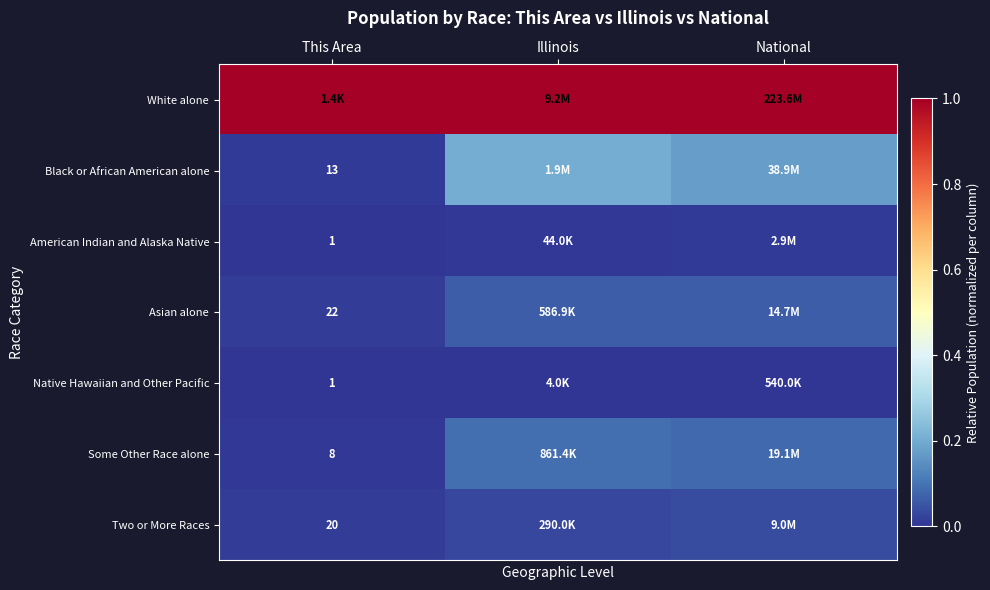

Rank the series by their maximum value, from lowest to highest.

Native Hawaiian and Other Pacific, American Indian and Alaska Native, Two or More Races, Asian alone, Some Other Race alone, Black or African American alone, White alone